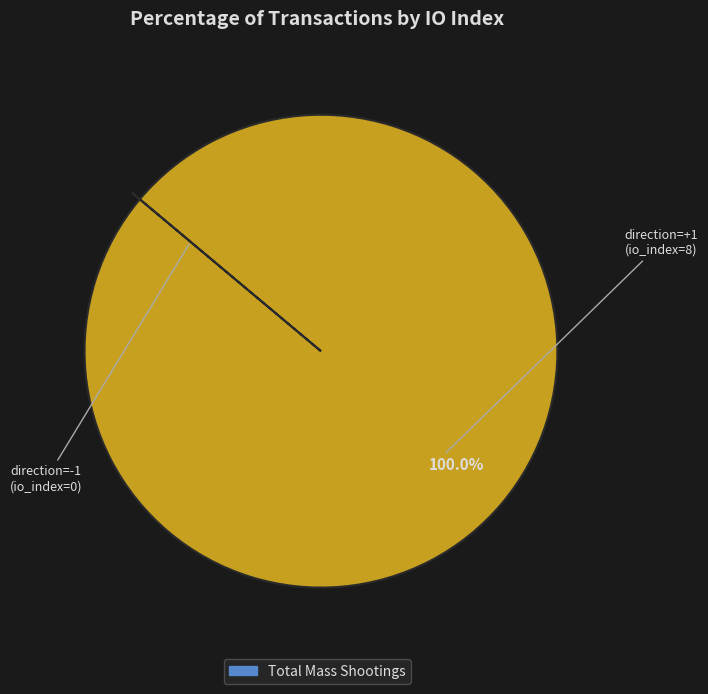

Is there any slice that represents more than half of the pie?

Yes